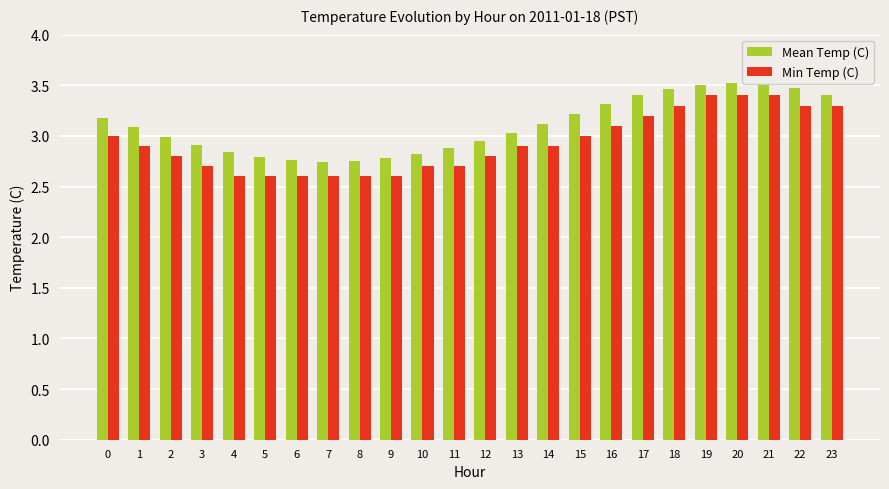

What is the minimum value for Min Temp (C)?

2.6